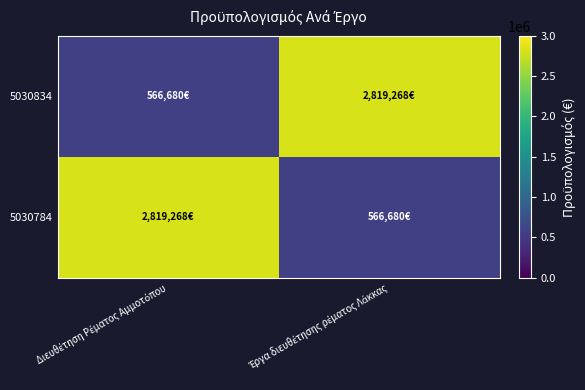

Reading left to right, what are all the values shown in this chart?

5030834: Διευθέτηση Ρέματος Αμμοτόπου=566680.0	Έργα διευθέτησης ρέματος Λάκκας=2819268.4
5030784: Διευθέτηση Ρέματος Αμμοτόπου=2819268.4	Έργα διευθέτησης ρέματος Λάκκας=566680.0